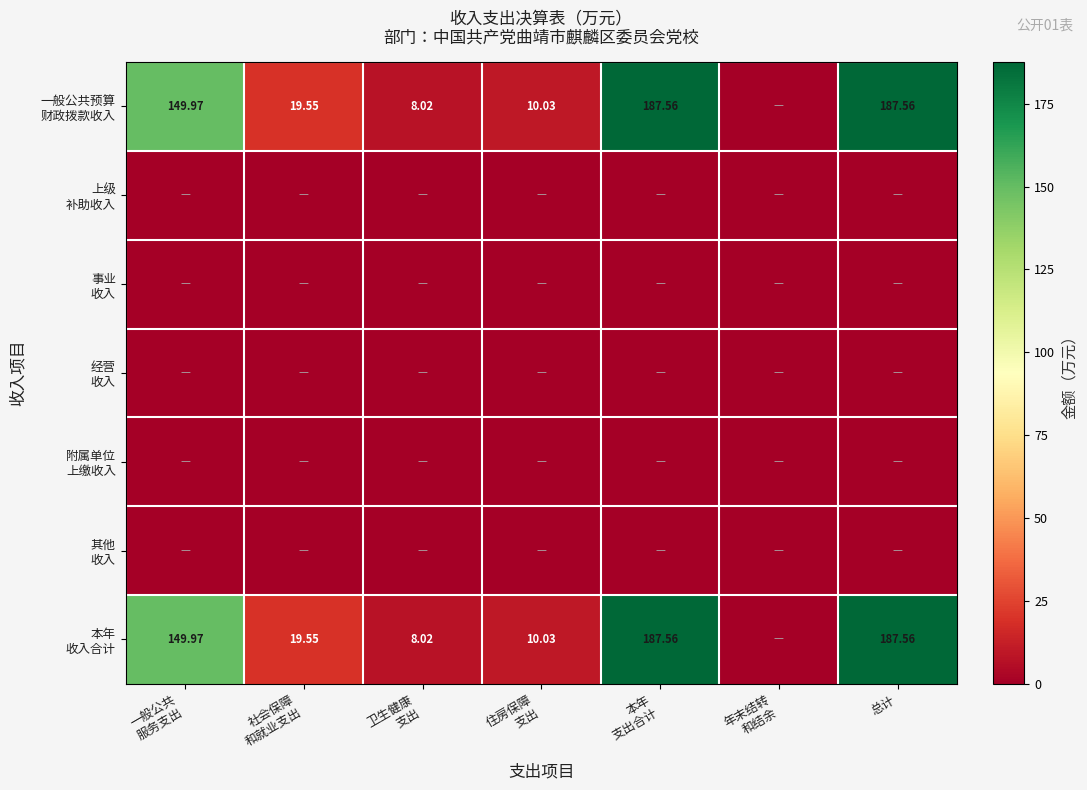

What is the difference between the maximum and minimum values in the 一般公共预算 财政拨款收入 series?

187.6